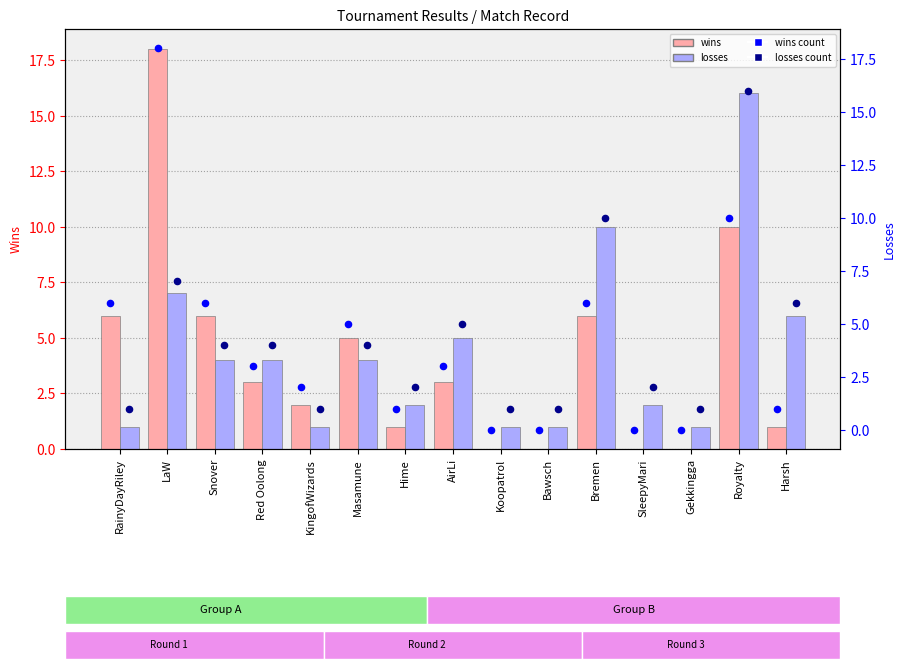

Is the value of losses (rank) at Bremen greater than the value of wins (rank) at Koopatrol?

Yes